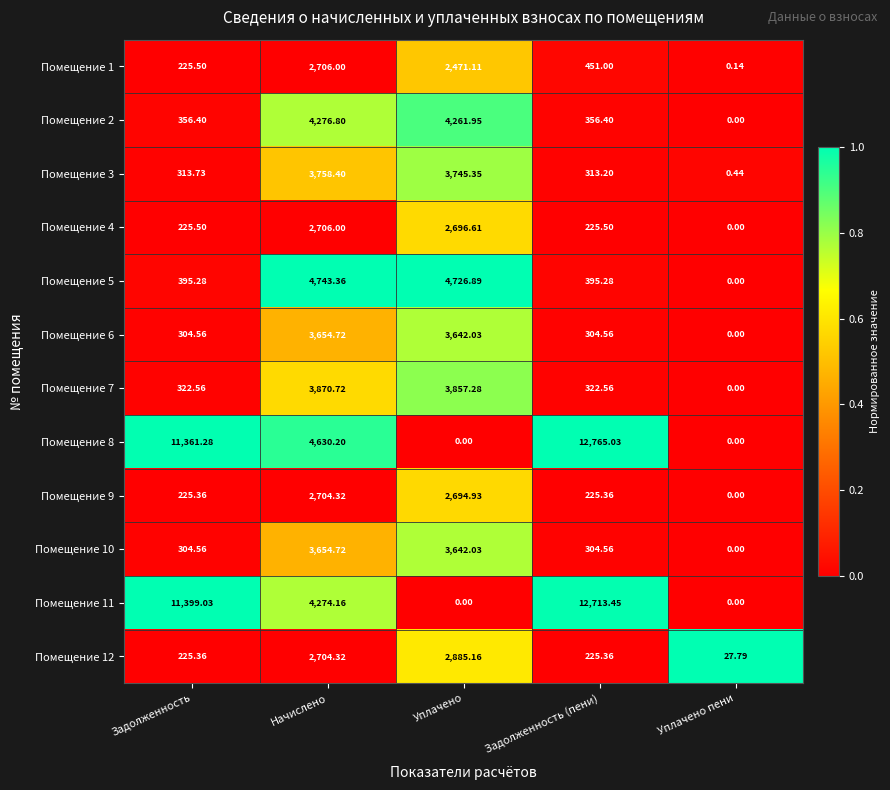

List the labels in order of Помещение 1 value, smallest first.

Уплачено пени, Задолженность, Задолженность (пени), Уплачено, Начислено